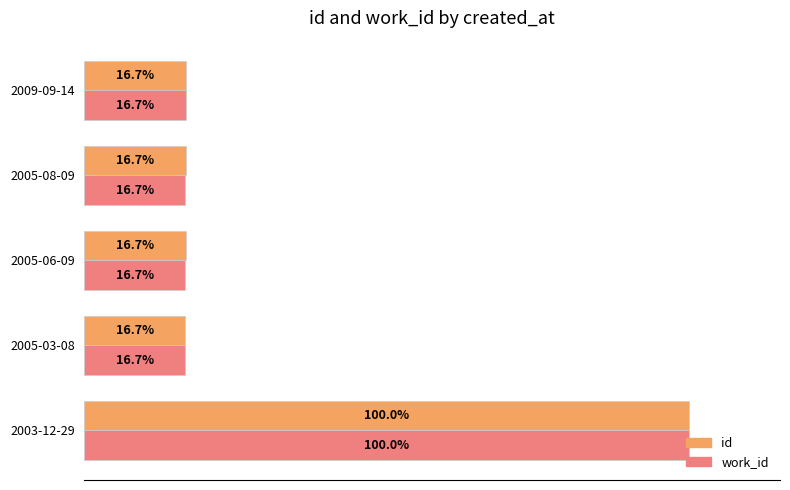

Which category has the highest value in the id series?

2003-12-29